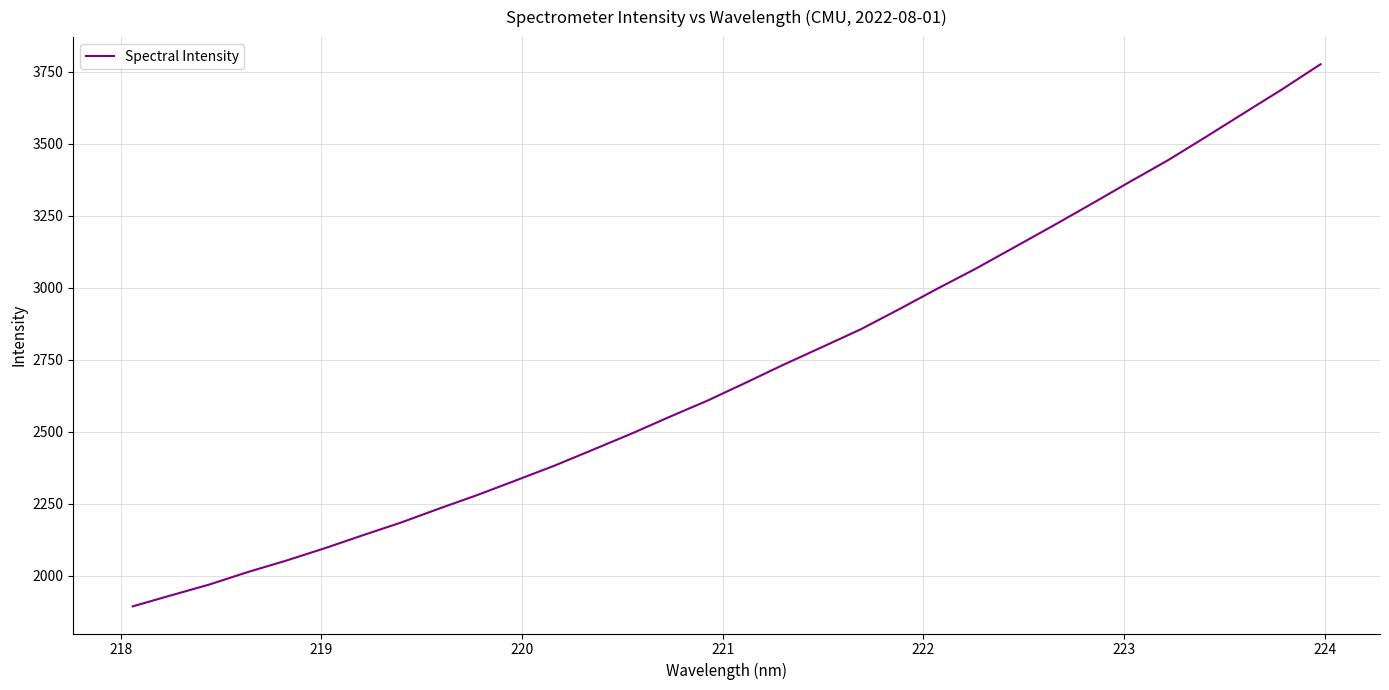

What is the difference between the maximum and minimum values?

1881.3